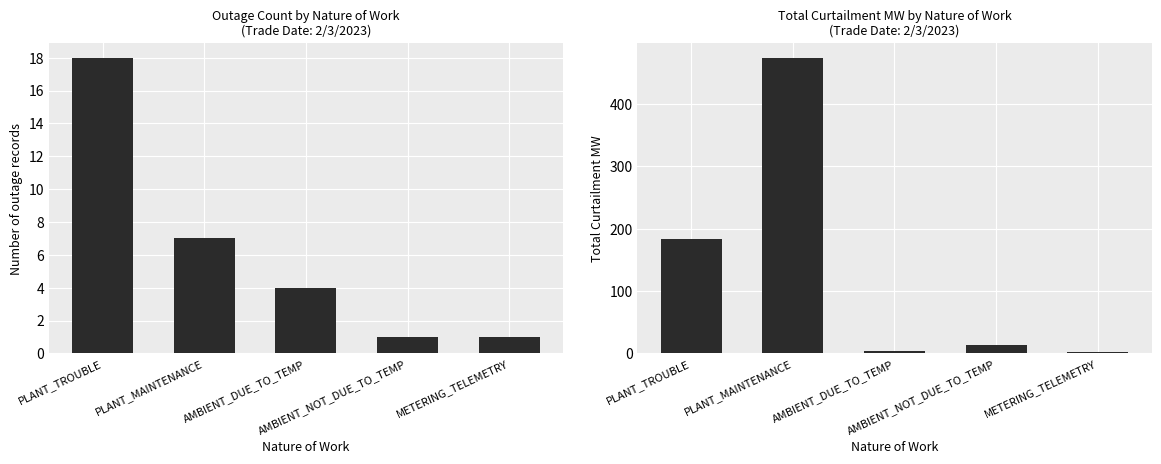

What is the greatest value displayed?

474.4